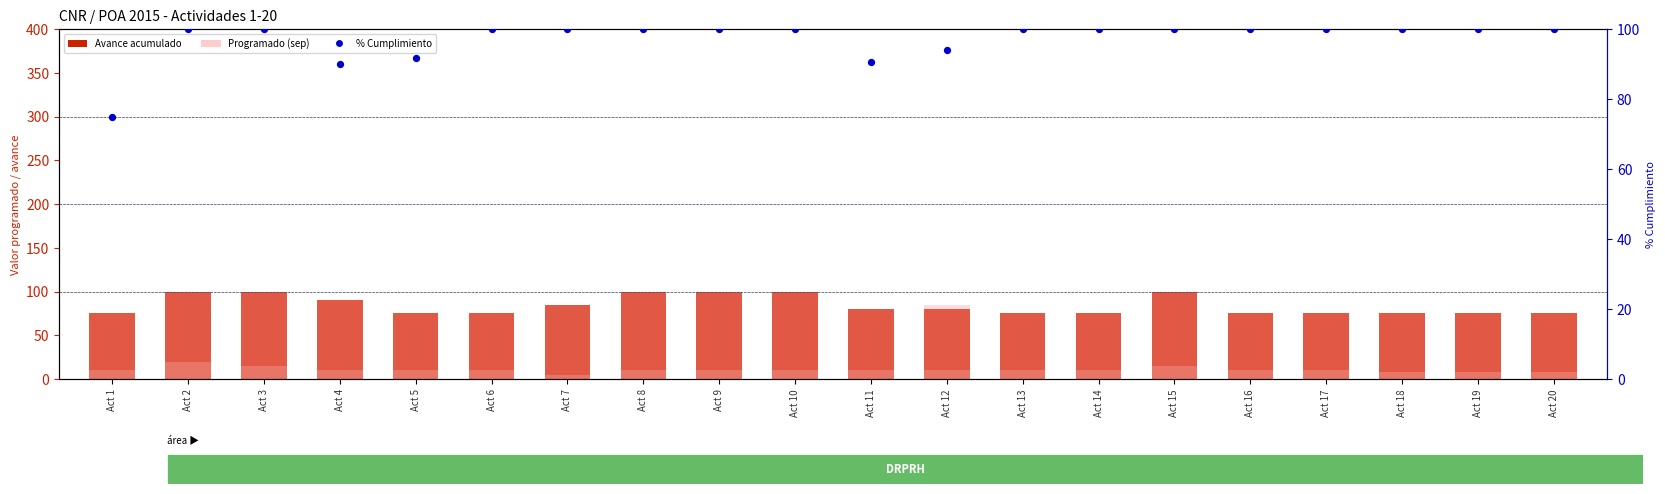

Which series has the largest total across all categories?

% Cumplimiento SEP